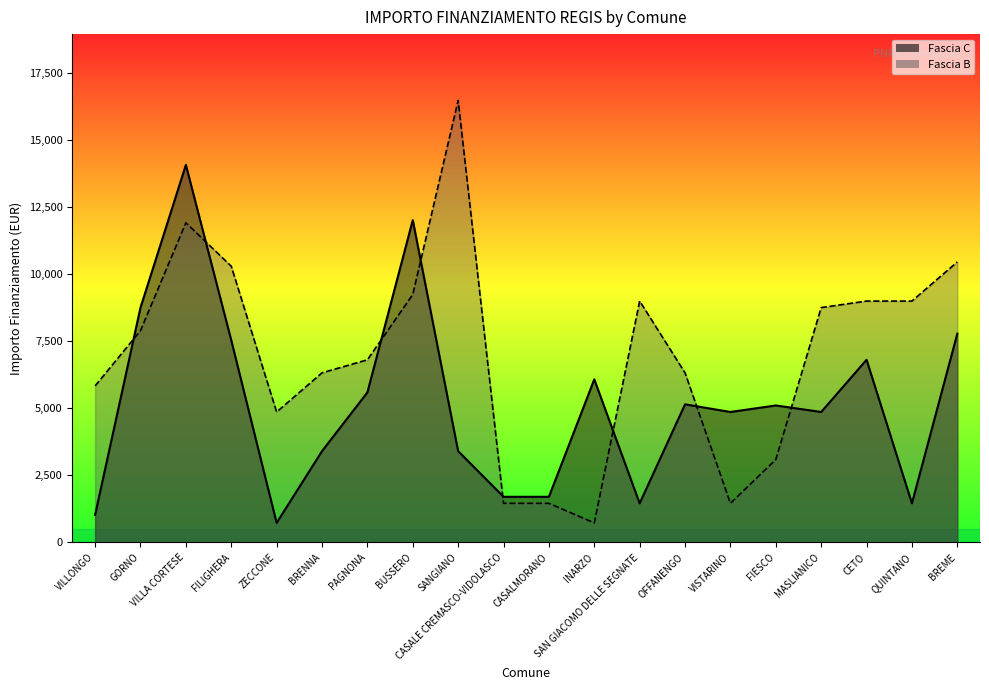

How many lines are shown in the chart?

2